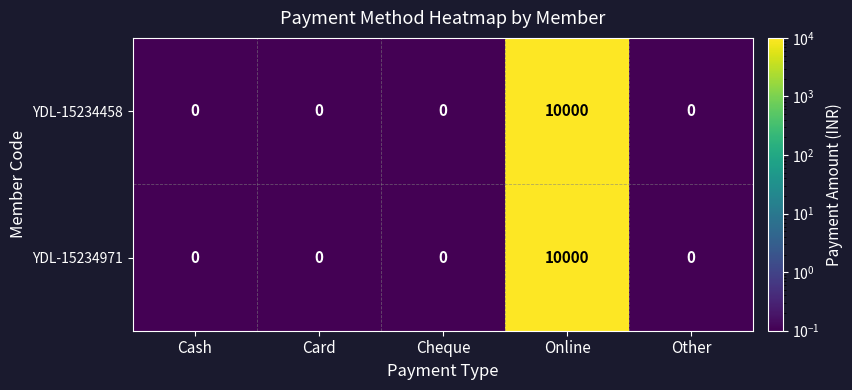

What is the highest value of the YDL-15234458 series?

10000